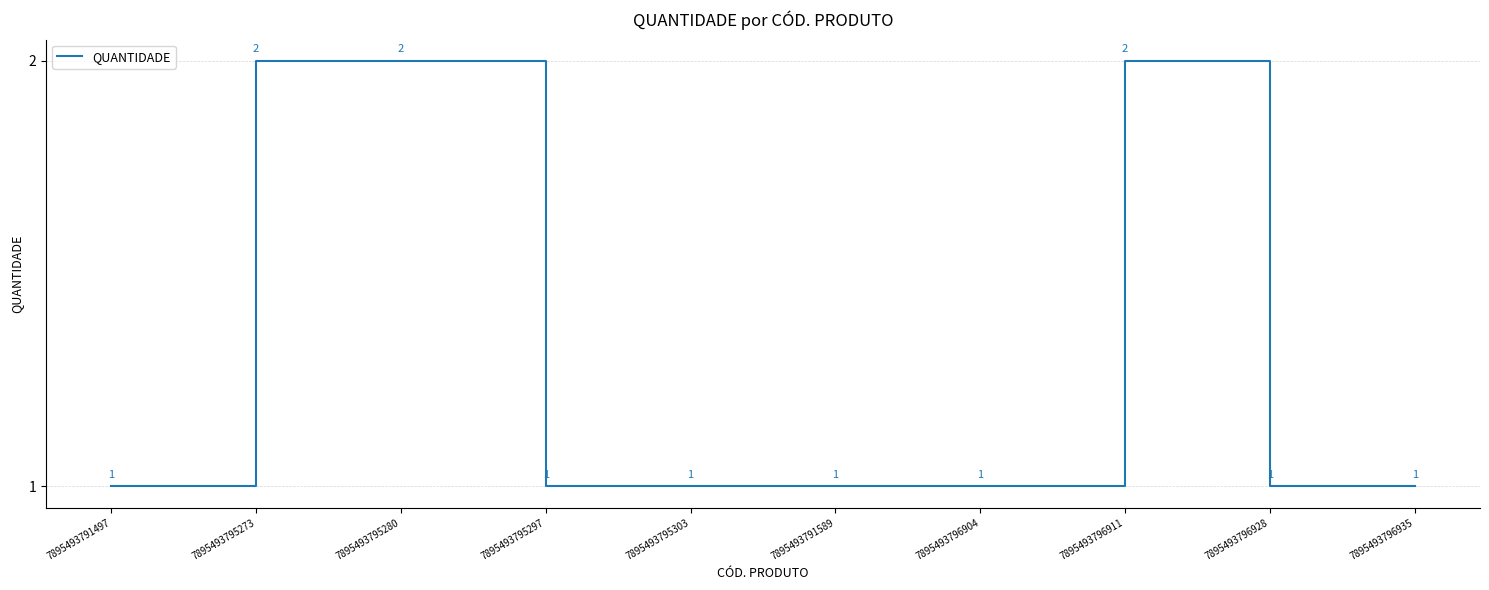

Reading right to left, transcribe all the data shown in this chart.

7895493796935=1	7895493796928=1	7895493796911=2	7895493796904=1	7895493791589=1	7895493795303=1	7895493795297=1	7895493795280=2	7895493795273=2	7895493791497=1